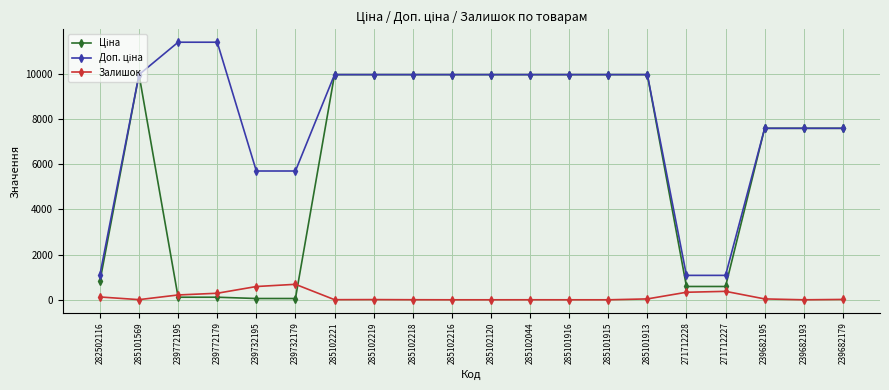

What is the spread (max minus min) of values at 271712227?

707.7